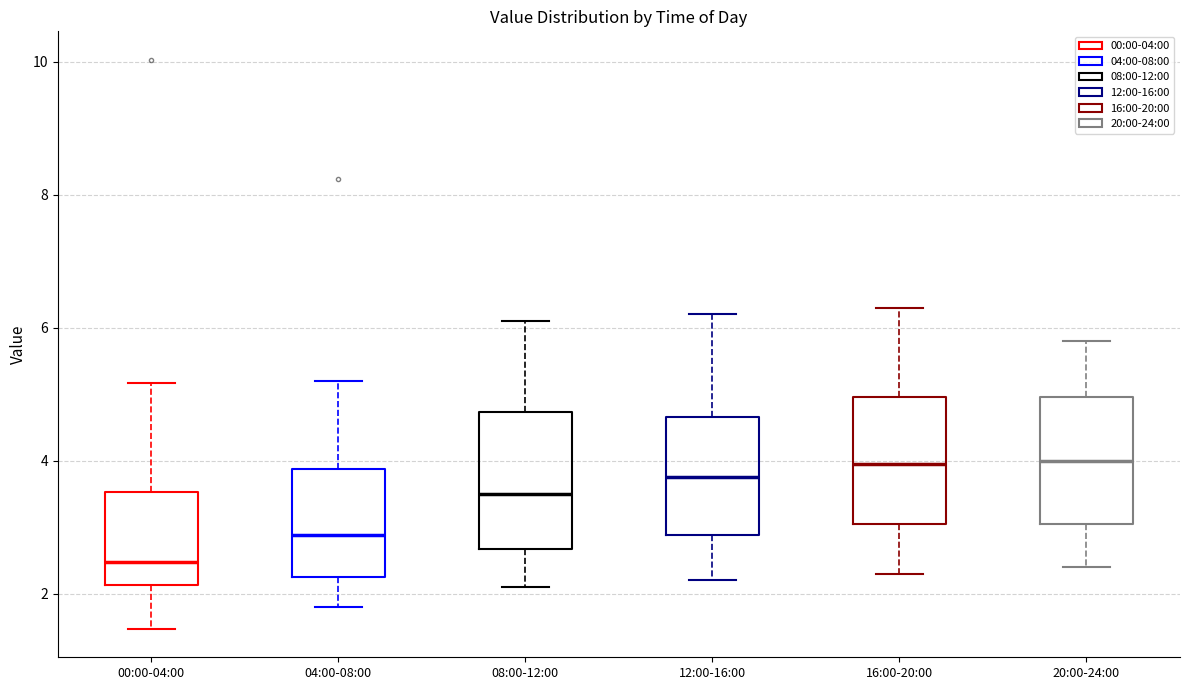

Reading left to right, transcribe this box plot: for each box, give where its median line is, the range the box spans, and where its two whiskers end, as read against the y-axis. The values are not printed on the chart, so give them approximately, as read against the axis.

00:00-04:00: median 2.4, box 2.2 to 3.6, whiskers 1.4 to 5.2
04:00-08:00: median 2.8, box 2.2 to 3.8, whiskers 1.8 to 5.2
08:00-12:00: median 3.6, box 2.6 to 4.8, whiskers 2.2 to 6.2
12:00-16:00: median 3.8, box 2.8 to 4.6, whiskers 2.2 to 6.2
16:00-20:00: median 4.0, box 3.0 to 5.0, whiskers 2.4 to 6.4
20:00-24:00: median 4.0, box 3.0 to 5.0, whiskers 2.4 to 5.8